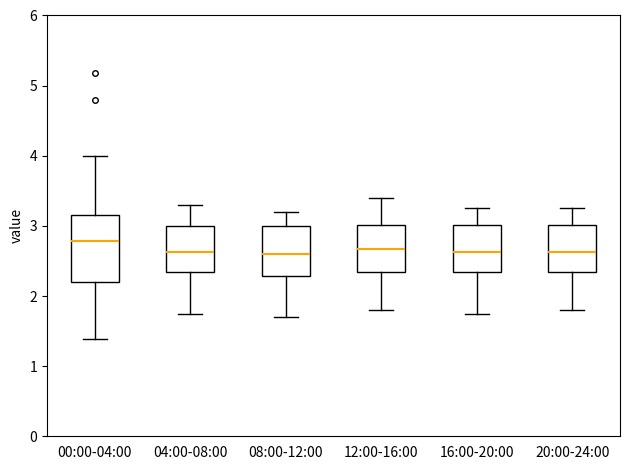

Reading left to right, read every box against the y-axis: the position of its median line, the range the box covers, and the ends of its whiskers. The values are not printed on the chart, so give them approximately, as read against the axis.

00:00-04:00: median 2.8, box 2.2 to 3.2, whiskers 1.4 to 4.0
04:00-08:00: median 2.6, box 2.3 to 3.0, whiskers 1.8 to 3.3
08:00-12:00: median 2.6, box 2.3 to 3.0, whiskers 1.7 to 3.2
12:00-16:00: median 2.7, box 2.3 to 3.0, whiskers 1.8 to 3.4
16:00-20:00: median 2.6, box 2.3 to 3.0, whiskers 1.8 to 3.3
20:00-24:00: median 2.6, box 2.3 to 3.0, whiskers 1.8 to 3.3